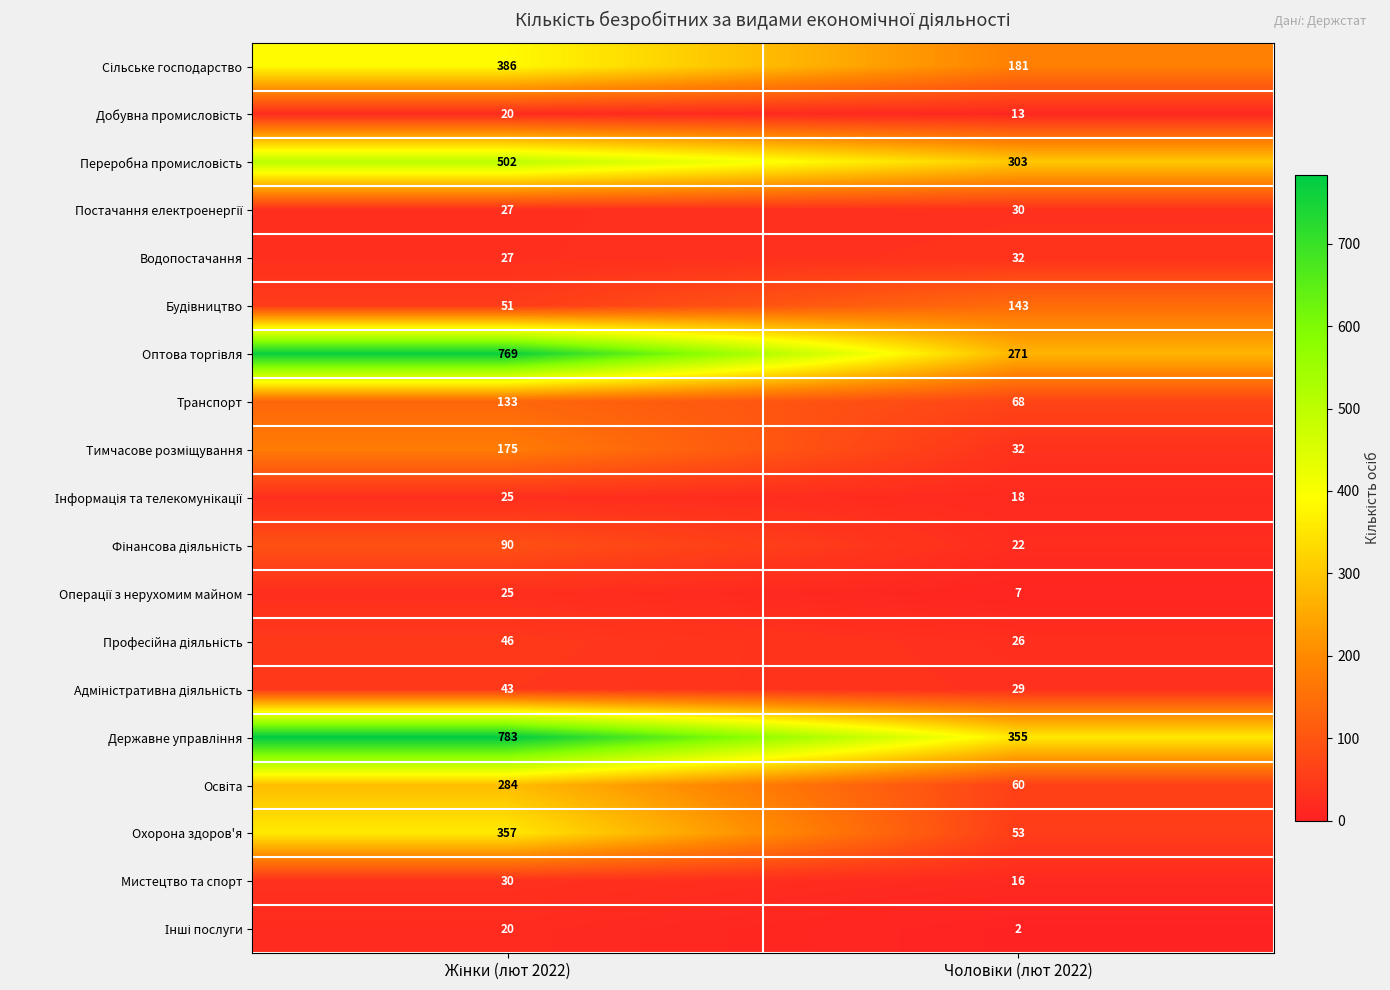

What is the maximum value for Охорона здоров'я?

357